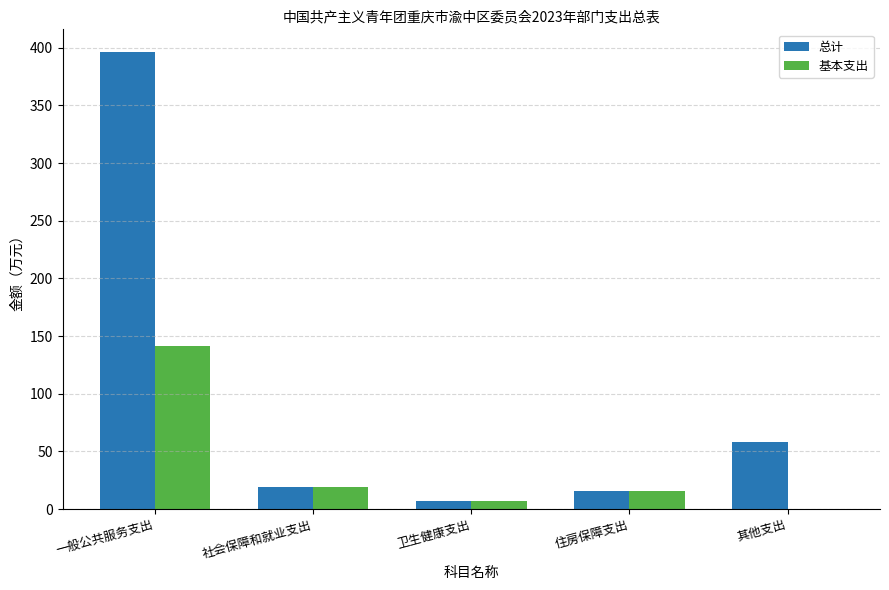

Reading right to left, list all the values displayed in this chart.

总计: 其他支出=58.0	住房保障支出=15.5	卫生健康支出=7.0	社会保障和就业支出=18.8	一般公共服务支出=396.1
基本支出: 其他支出=0.0	住房保障支出=15.5	卫生健康支出=7.0	社会保障和就业支出=18.8	一般公共服务支出=141.8